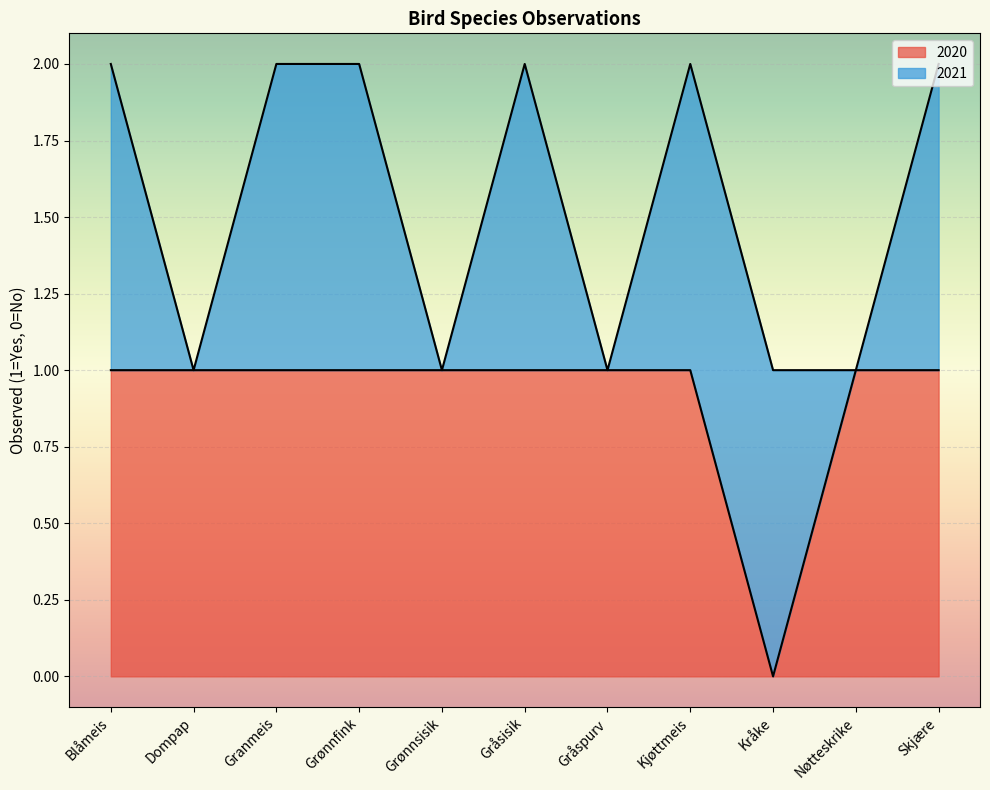

What is the sum of the values at Kråke and Kjøttmeis?

1